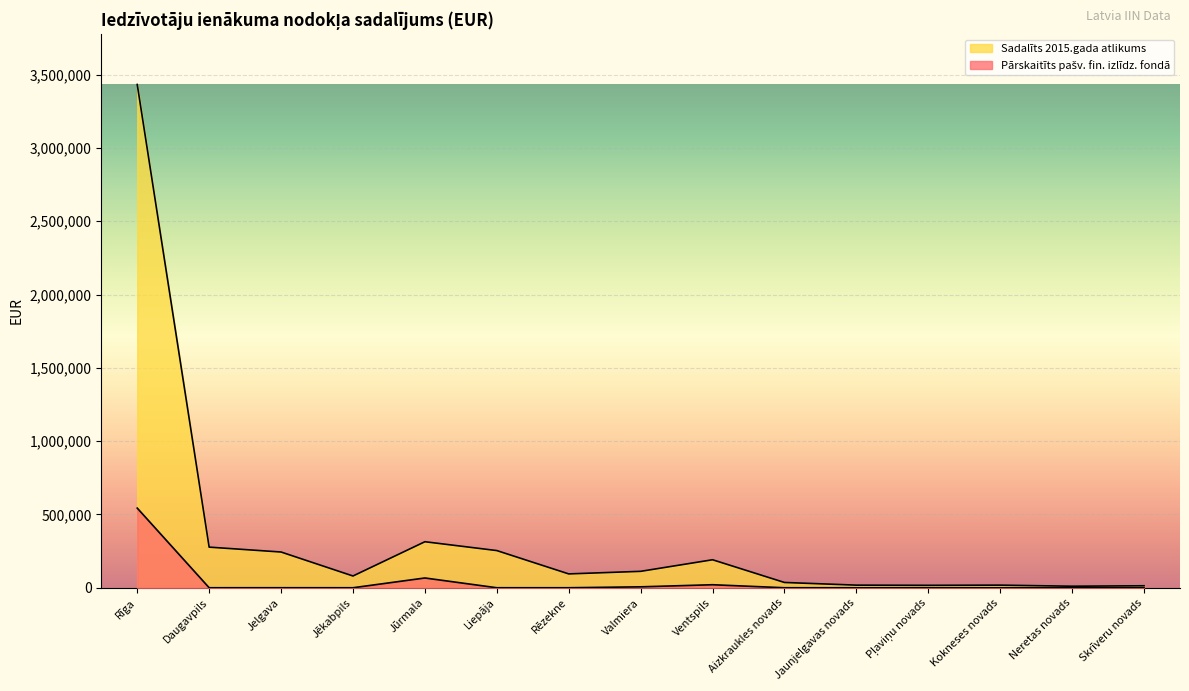

How many positive values does the Pārskaitīts pašv. fin. izlīdz. fondā series have?

5